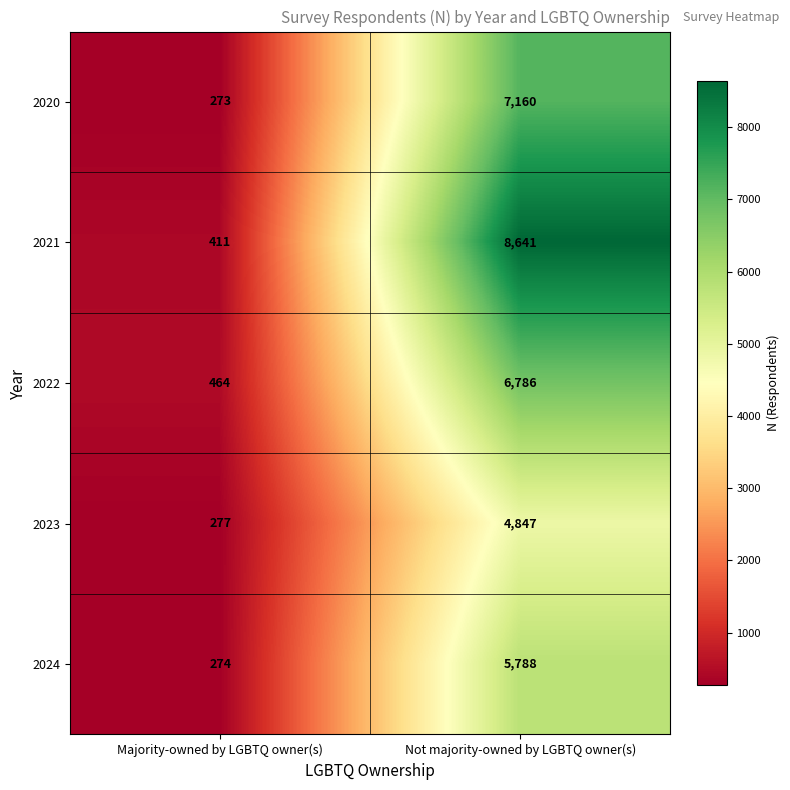

Reading right to left, what are all the values shown in this chart?

2020: 7160	273
2021: 8641	411
2022: 6786	464
2023: 4847	277
2024: 5788	274